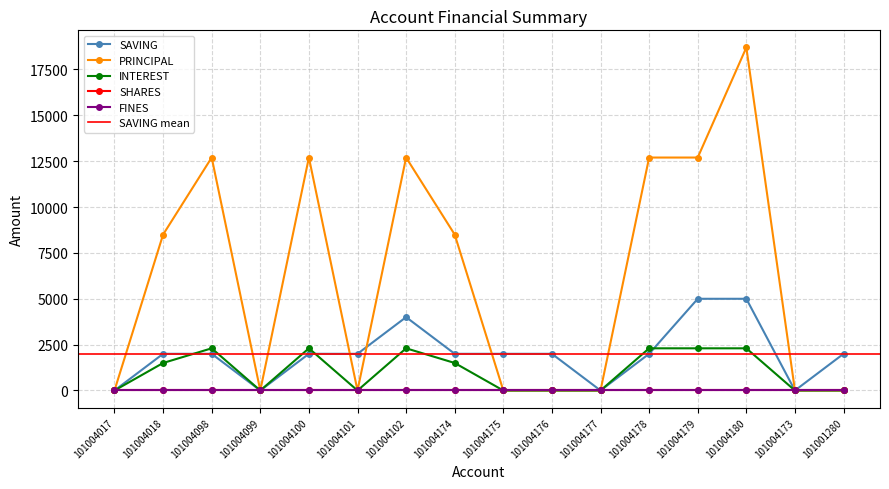

How many intersections are there between INTEREST and SAVING?

3